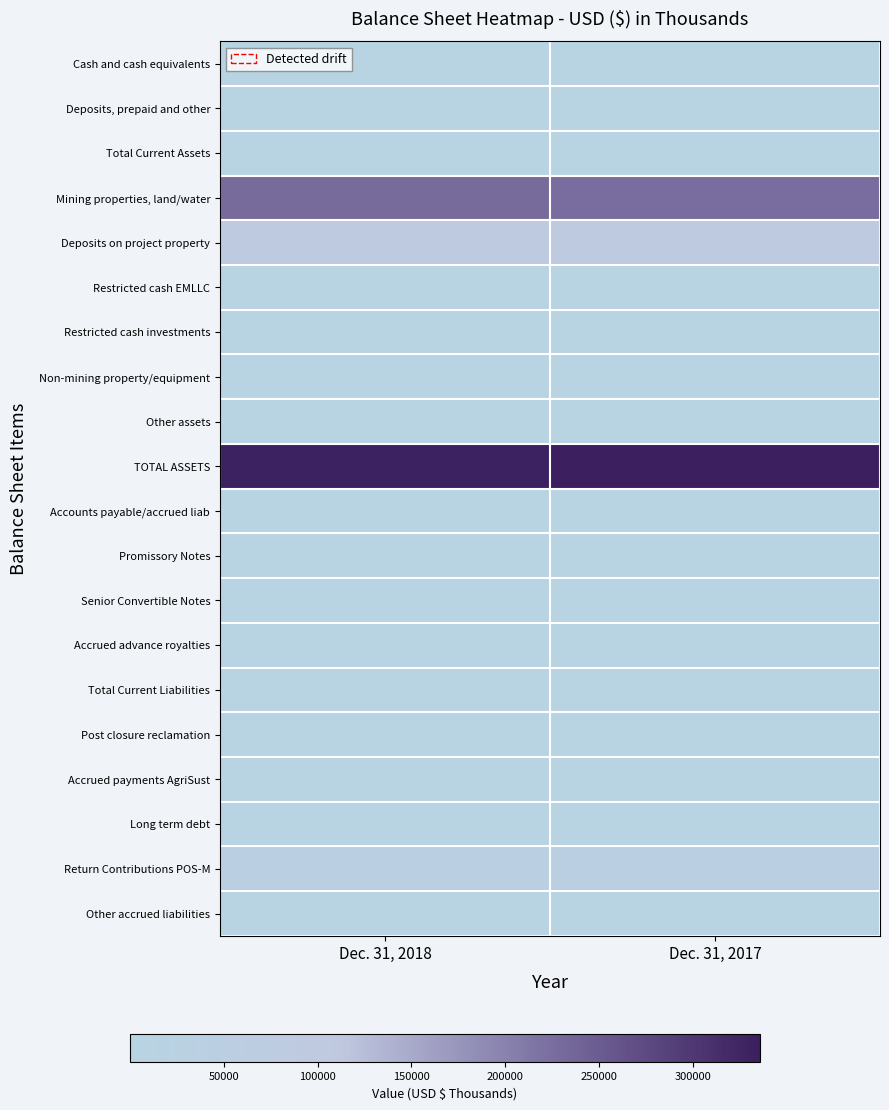

Which has a higher value, Dec. 31, 2017 or Dec. 31, 2018?

Dec. 31, 2017